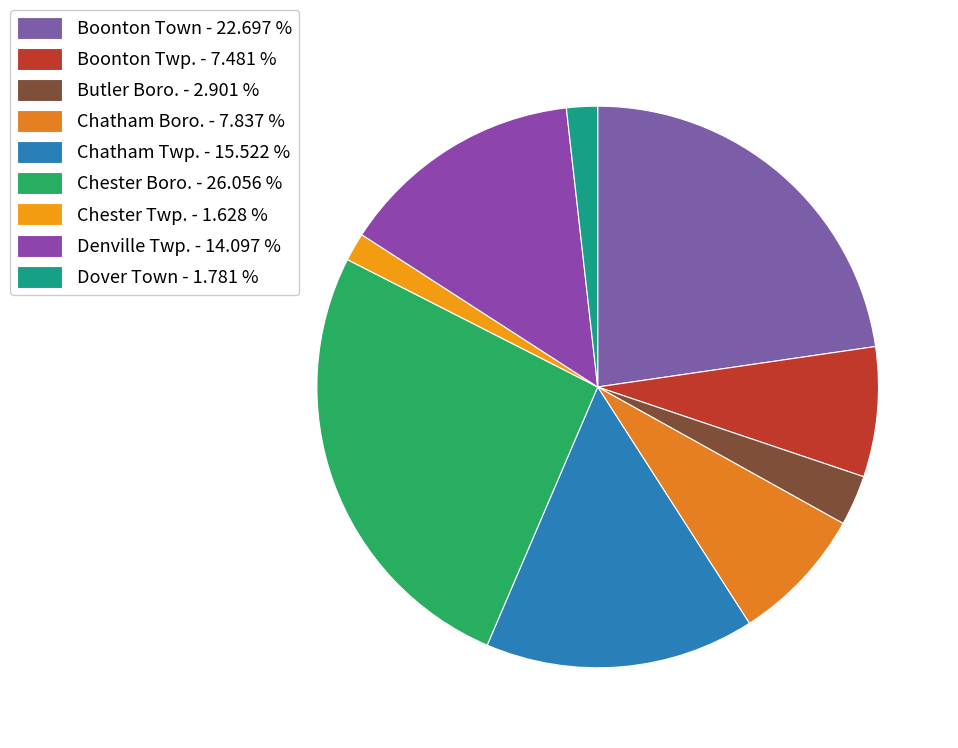

To the nearest percent, what portion does Chatham Boro. represent?

8%